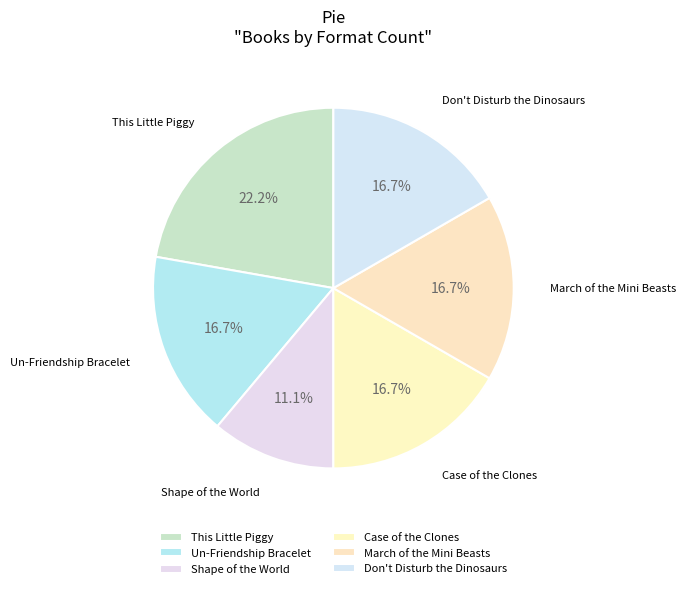

Do Don't Disturb the Dinosaurs and March of the Mini Beasts together represent more than half of the pie?

No